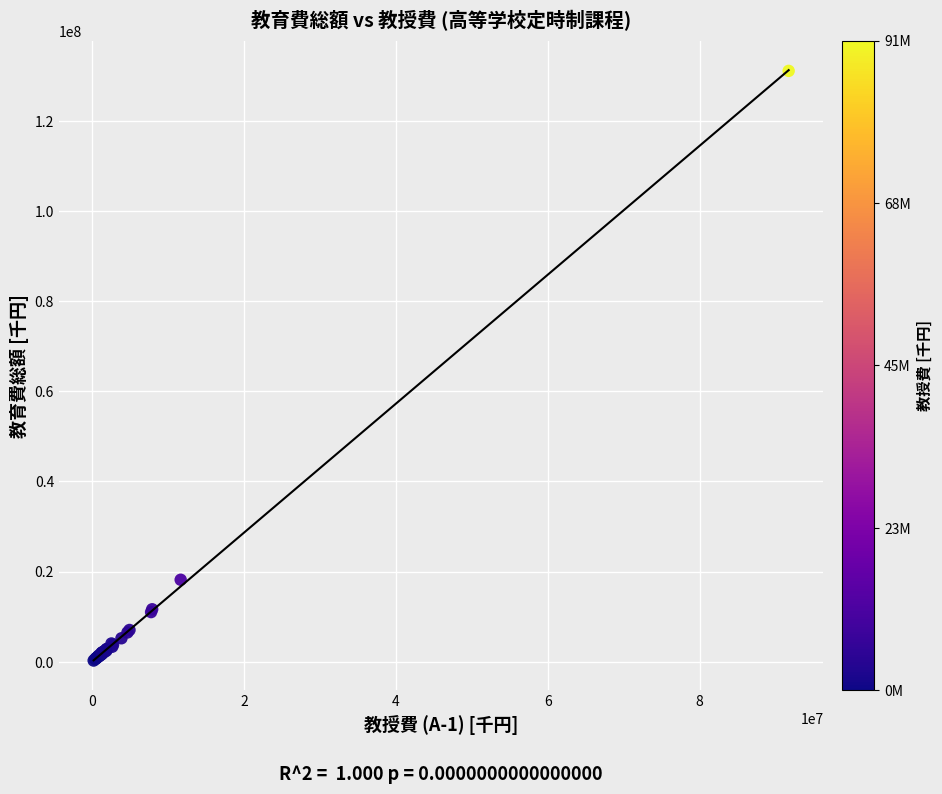

What Y value in the scatter plot is closest to 65663723?

18176482